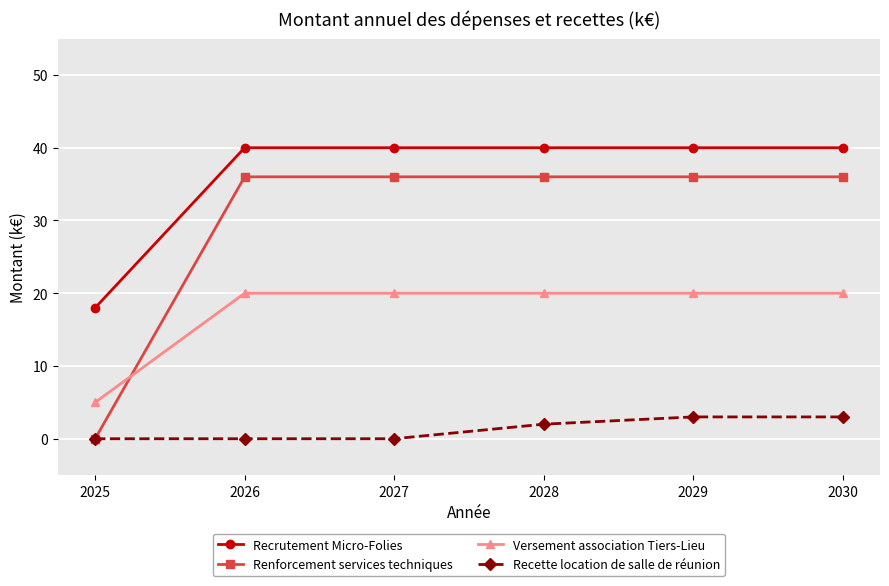

True or false: Recette location de salle de réunion and Recrutement Micro-Folies intersect in this chart.

False